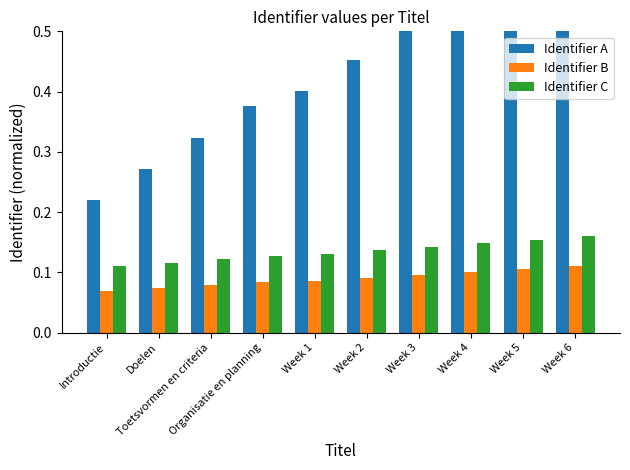

What is the label of the 6th bar from the left?

Week 2